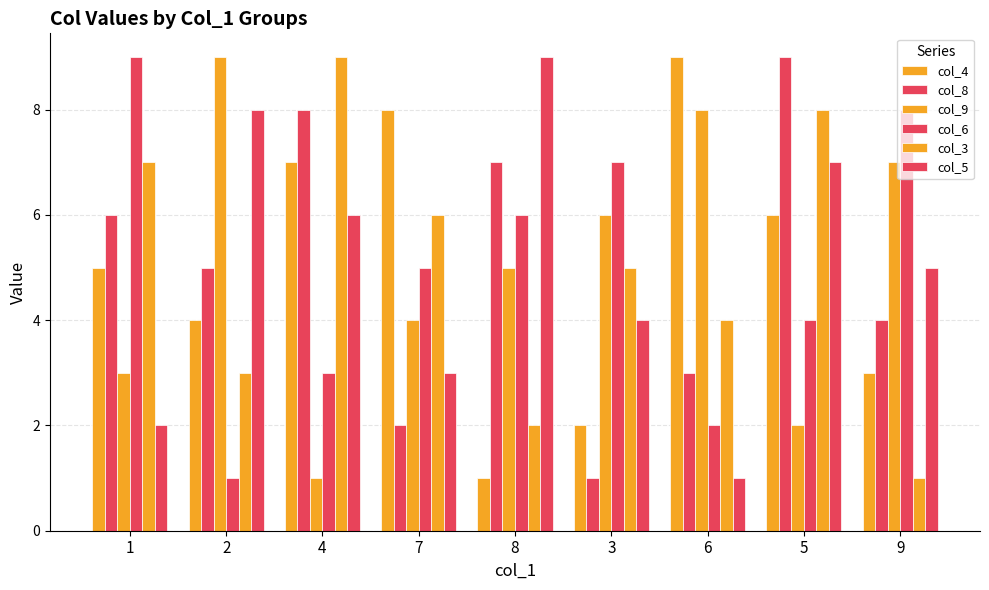

How many categories are shown in the chart?

9